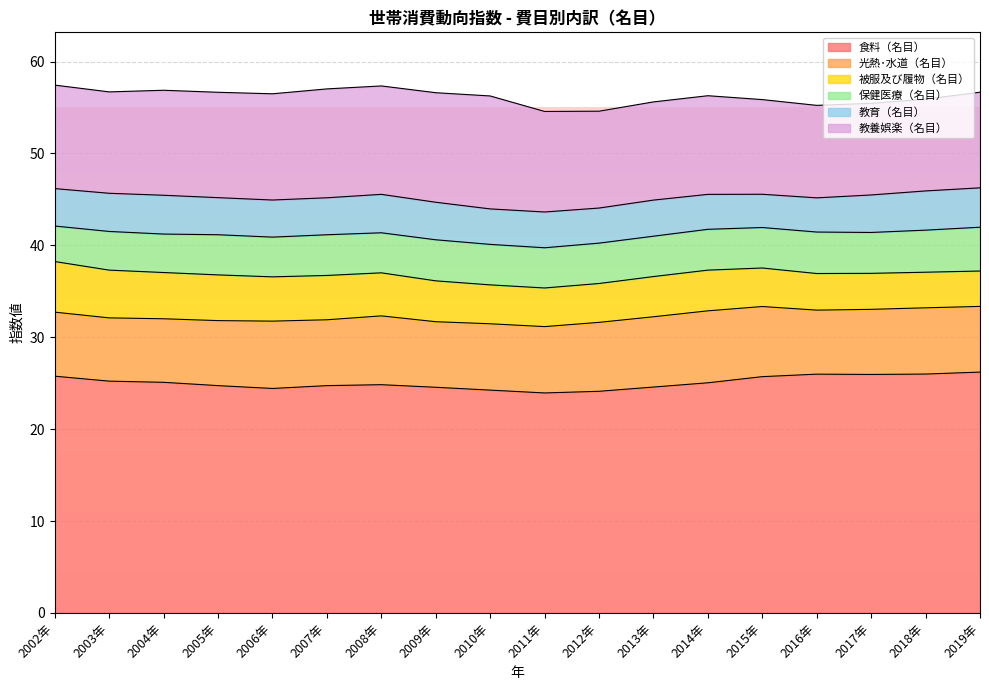

Is the value of 光熱･水道（名目） at 2005年 greater than the value of 教育（名目） at 2016年?

Yes